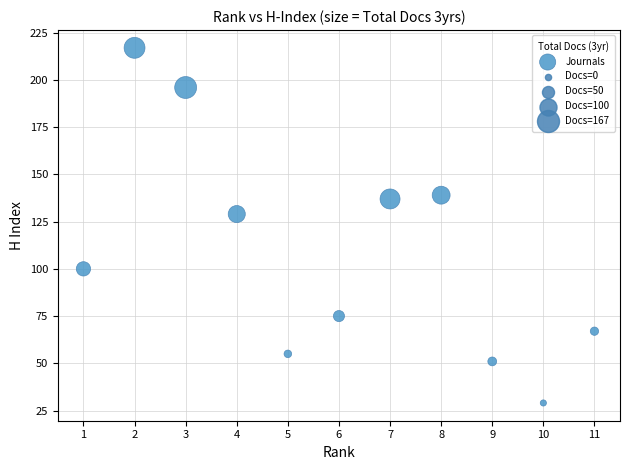

What is the average X value?

6